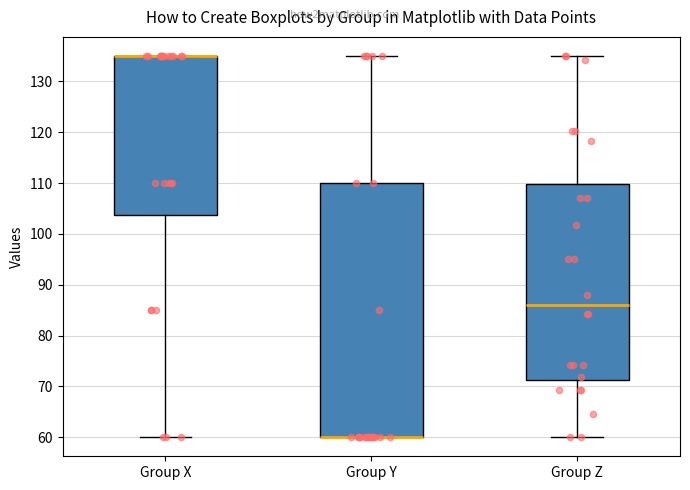

Reading left to right, transcribe this box plot: for each box, give where its median line is, the range the box spans, and where its two whiskers end, as read against the y-axis. The values are not printed on the chart, so give them approximately, as read against the axis.

Group X: median 135 (drawn on the box's upper edge), box 104 to 135, whiskers 60 to 135
Group Y: median 60 (drawn on the box's lower edge), box 60 to 110, whiskers 60 to 135
Group Z: median 86, box 71 to 110, whiskers 60 to 135